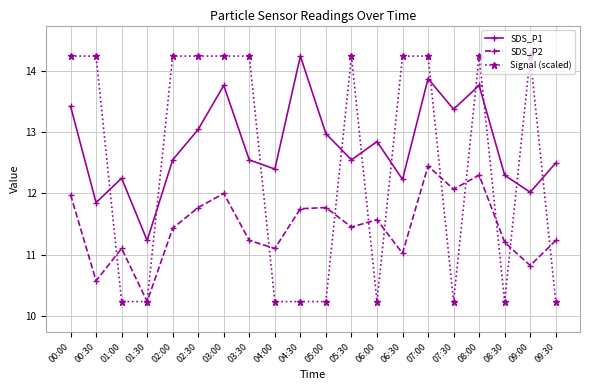

What is the difference between the highest and lowest values at 02:30?

2.5